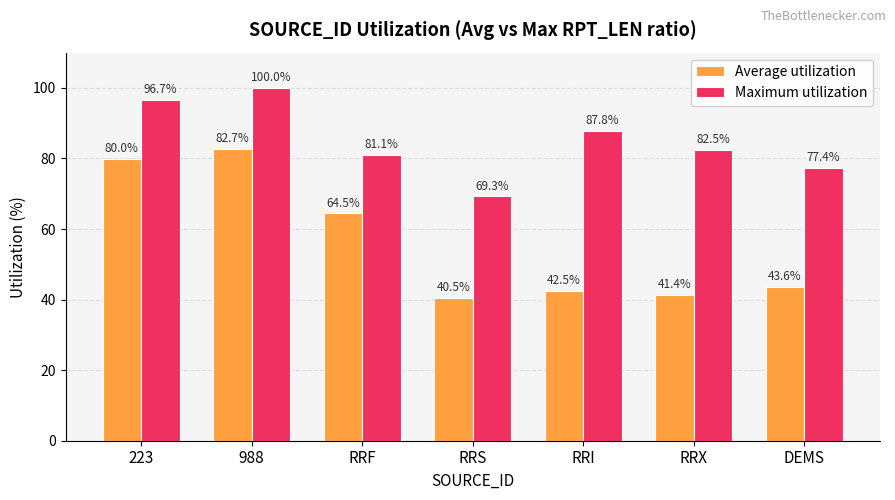

At which category does the chart reach its minimum across all series?

RRS